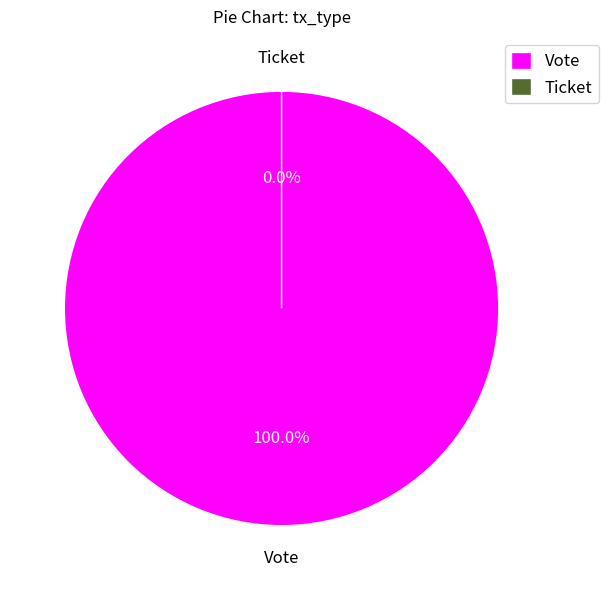

True or false: Vote accounts for 100% of the total.

True